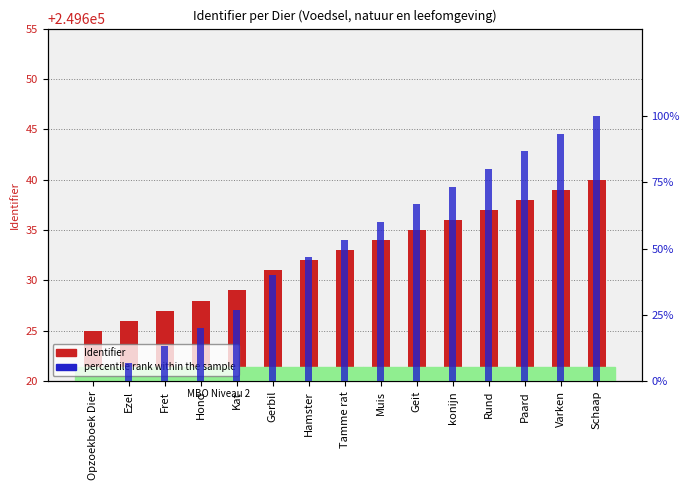

The percentile rank within the sample series shows 13.3 at Fret. True or false?

True